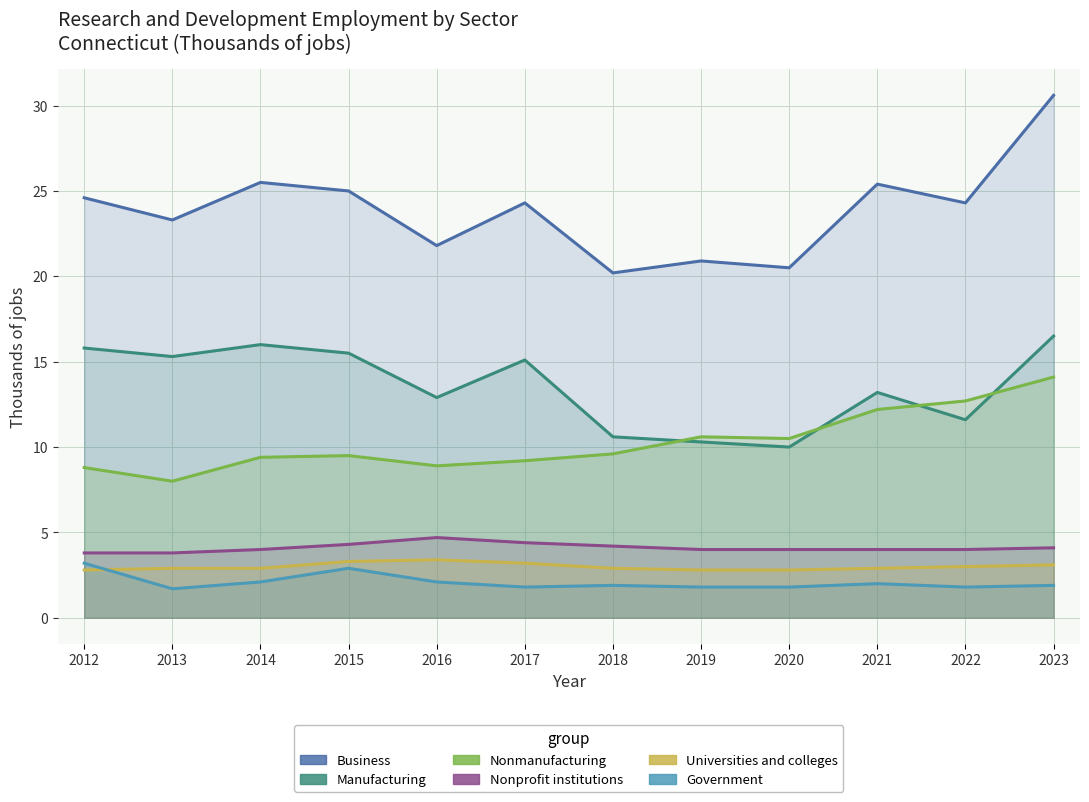

Is the value of Universities and colleges at 2012 greater than the value of Business at 2020?

No